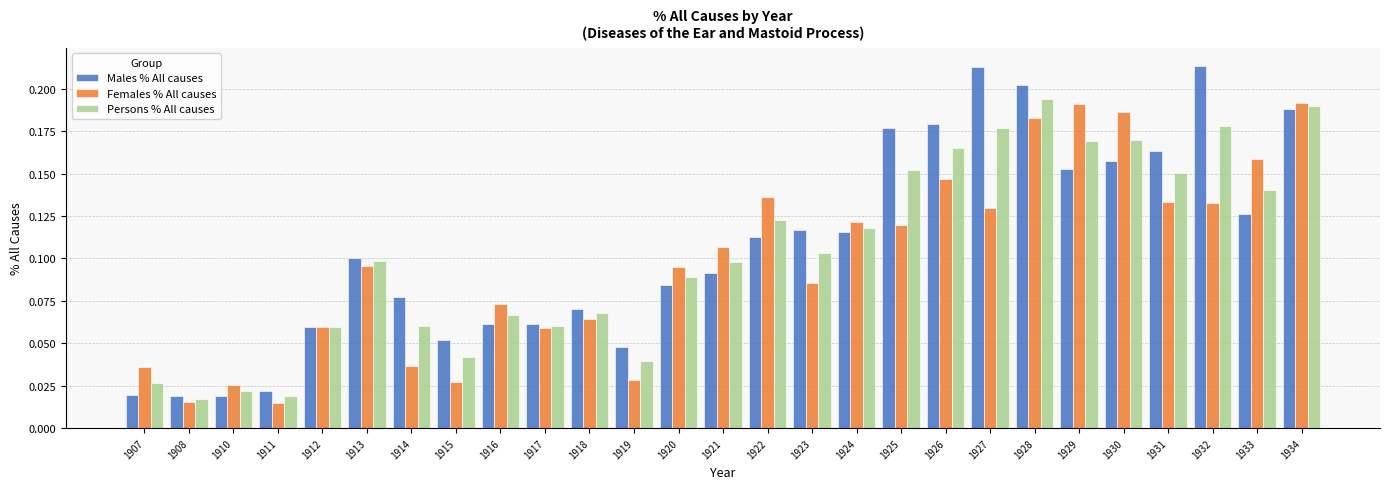

Which series changed the most between 1919 and 1933?

Females % All causes